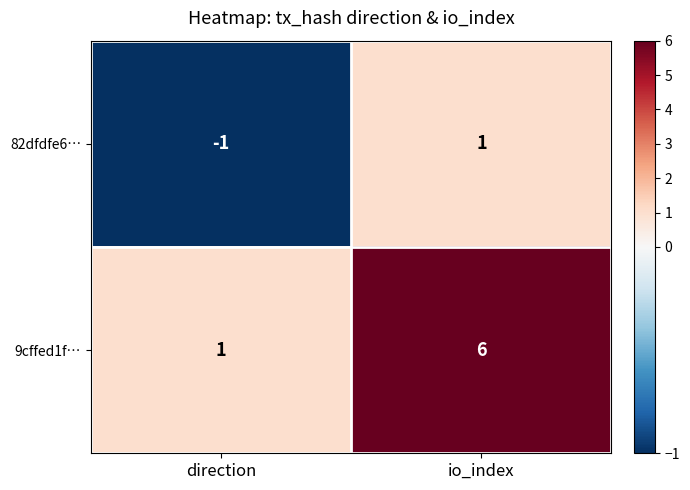

List the series in order of their peak value, lowest first.

82dfdfe6…, 9cffed1f…